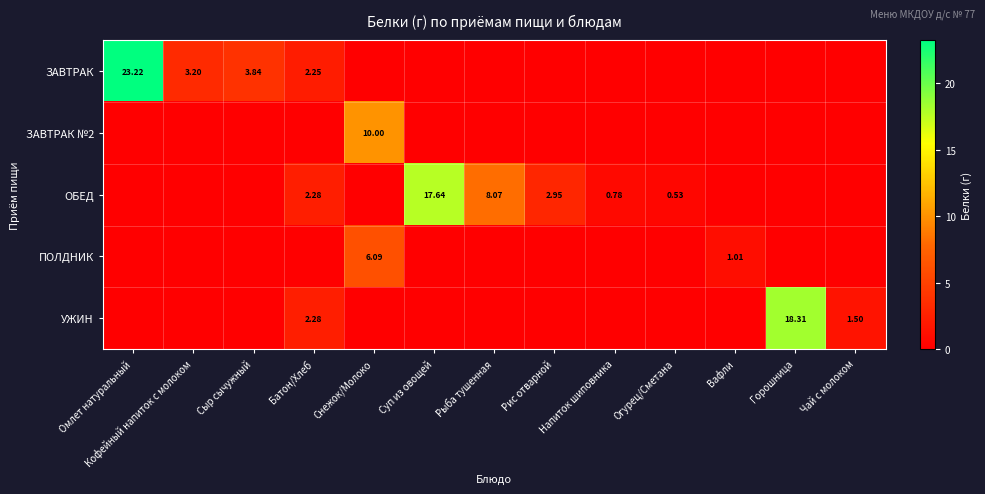

What is the maximum value shown in the chart?

23.2